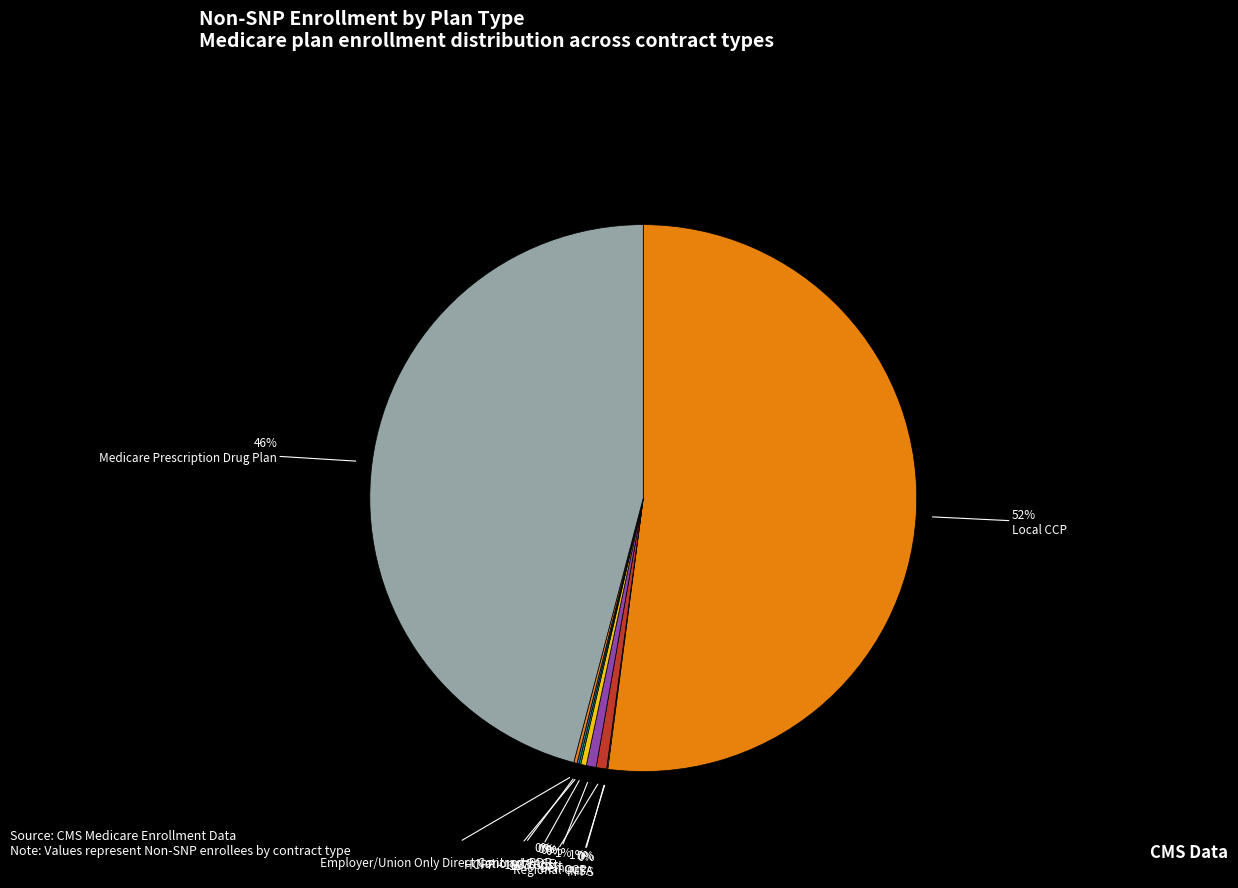

The 1876 Cost slice represents 0% of the pie. True or false?

True